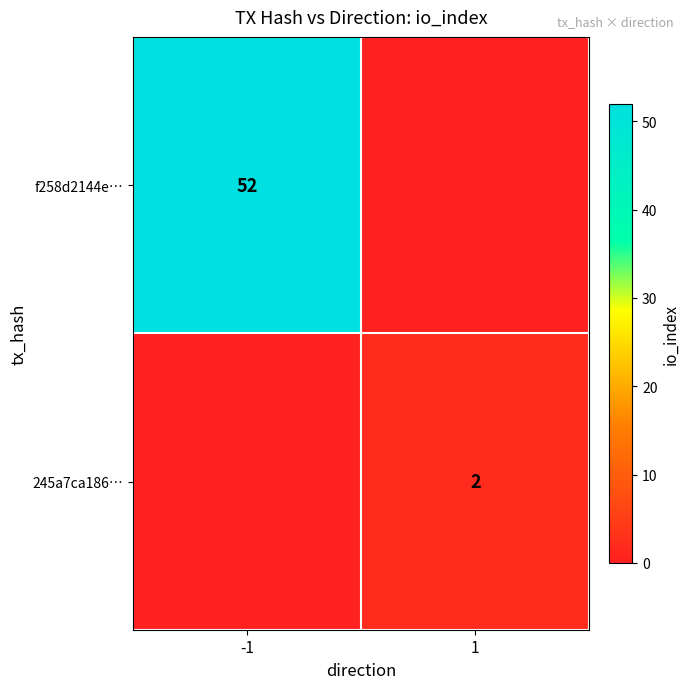

The value of f258d2144e… at -1 is 52. True or false?

True